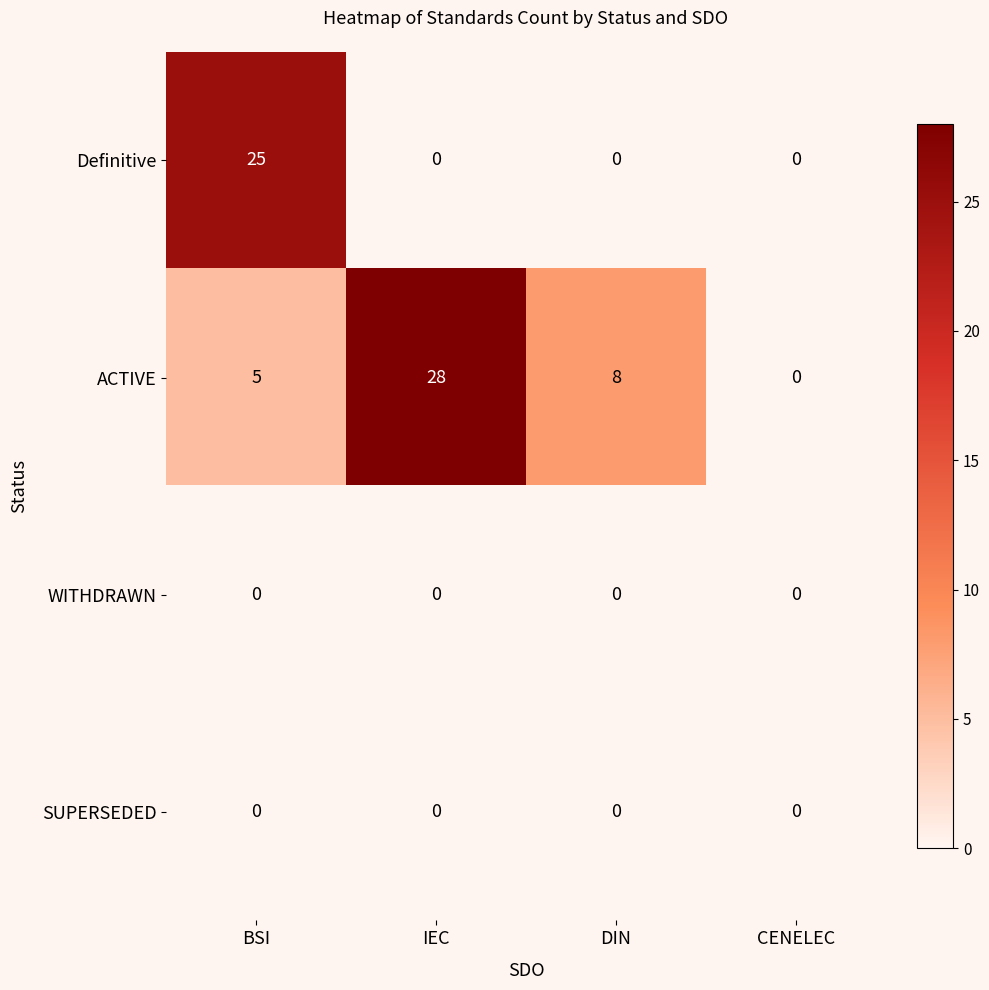

True or false: Definitive has a value of 12 at IEC.

False